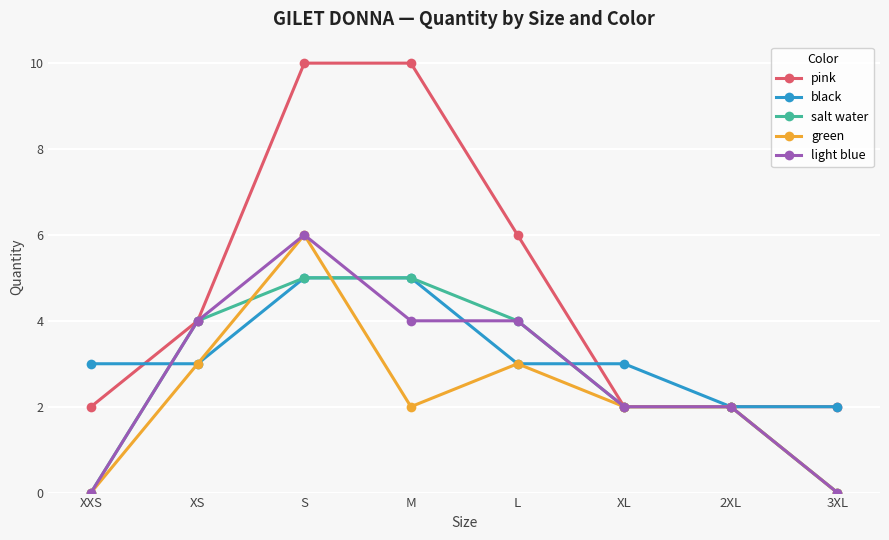

What are all the series names shown in the legend?

pink, black, salt water, green, light blue